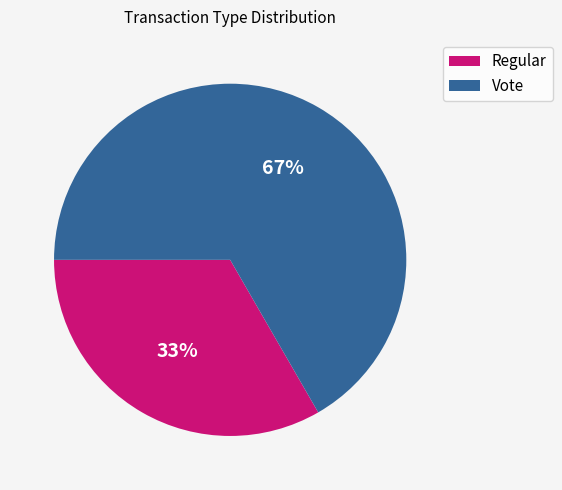

To the nearest percent, what is the average slice percentage?

50%